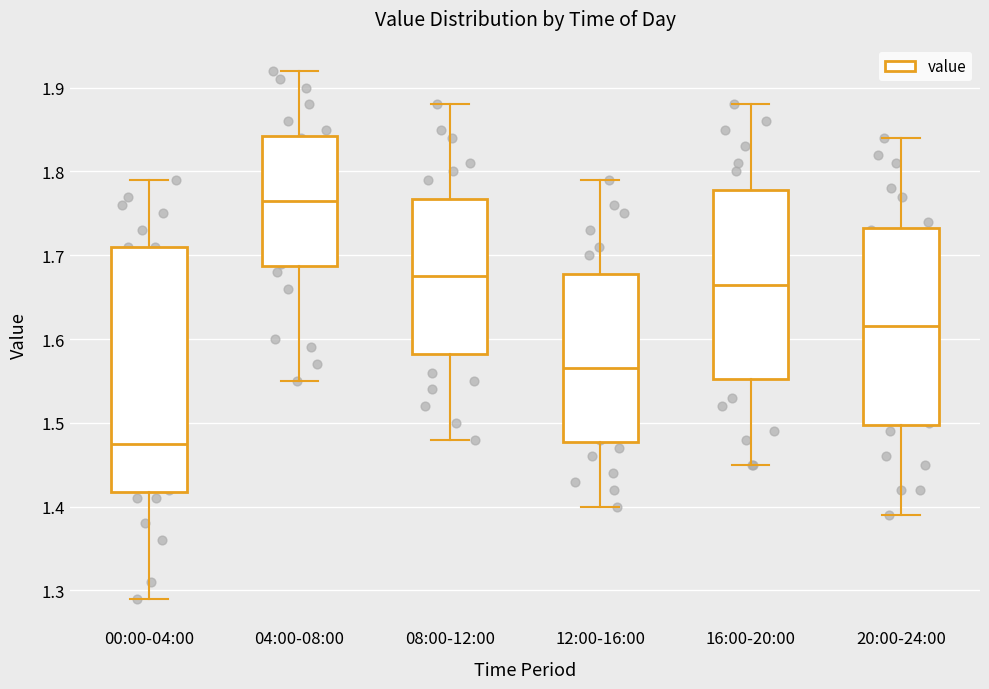

Which box's median line is the highest?

04:00-08:00